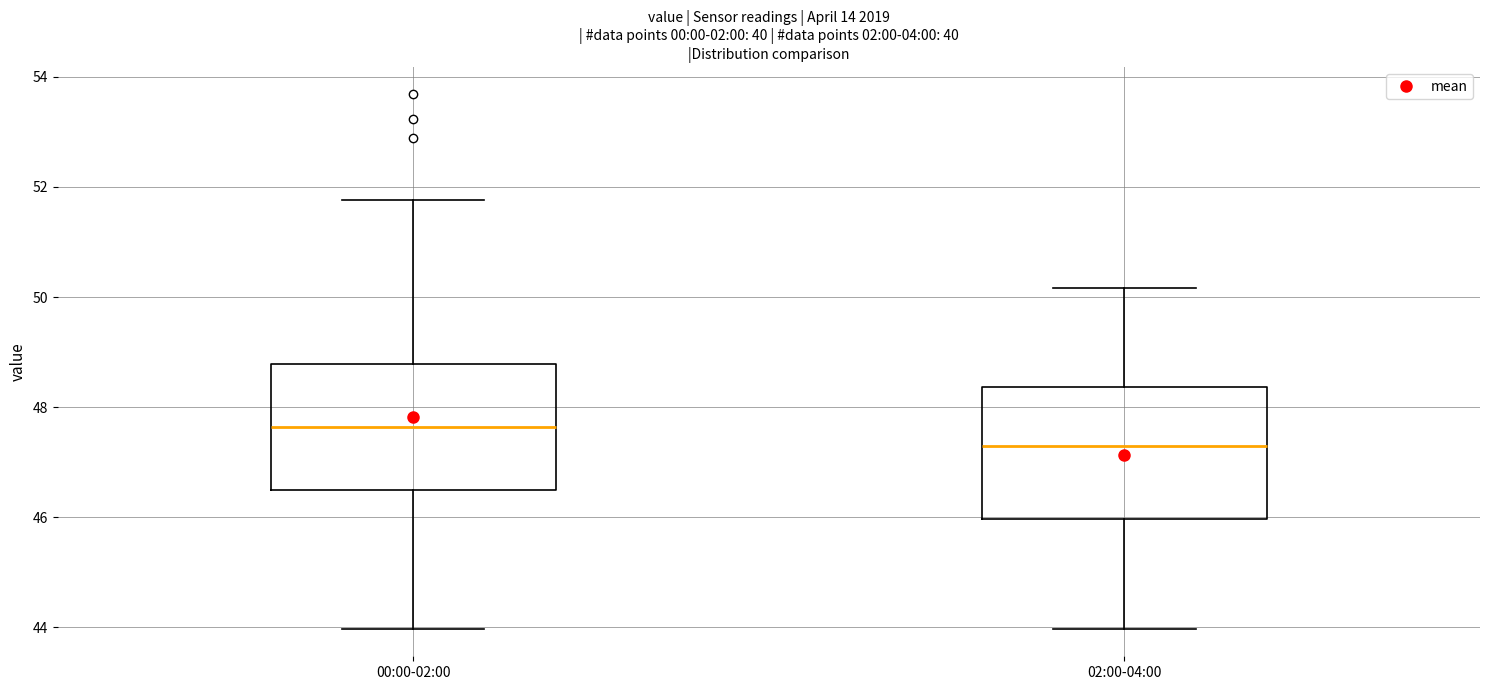

Where does the median line of the box for 00:00-02:00 sit on the y-axis? The values are not printed on the chart, so give them approximately, as read against the axis.

47.6